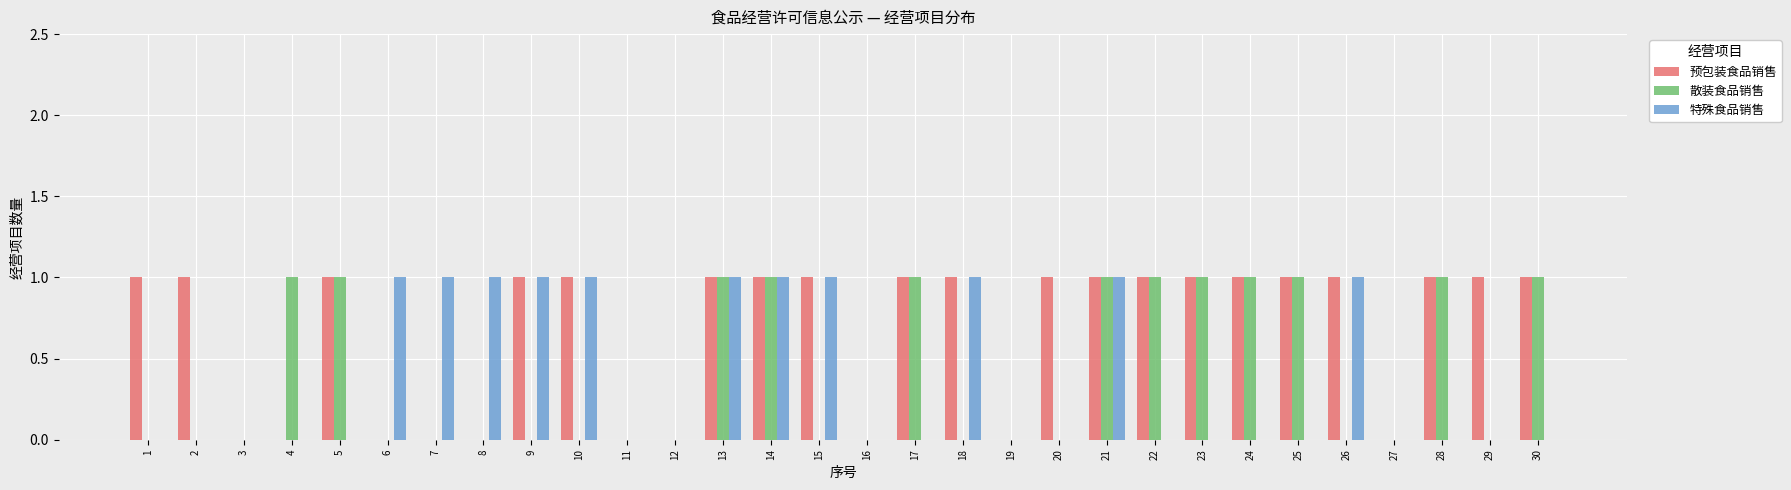

Reading left to right, transcribe all the data shown in this chart.

预包装食品销售: 1	1	0	0	1	0	0	0	1	1	0	0	1	1	1	0	1	1	0	1	1	1	1	1	1	1	0	1	1	1
散装食品销售: 0	0	0	1	1	0	0	0	0	0	0	0	1	1	0	0	1	0	0	0	1	1	1	1	1	0	0	1	0	1
特殊食品销售: 0	0	0	0	0	1	1	1	1	1	0	0	1	1	1	0	0	1	0	0	1	0	0	0	0	1	0	0	0	0